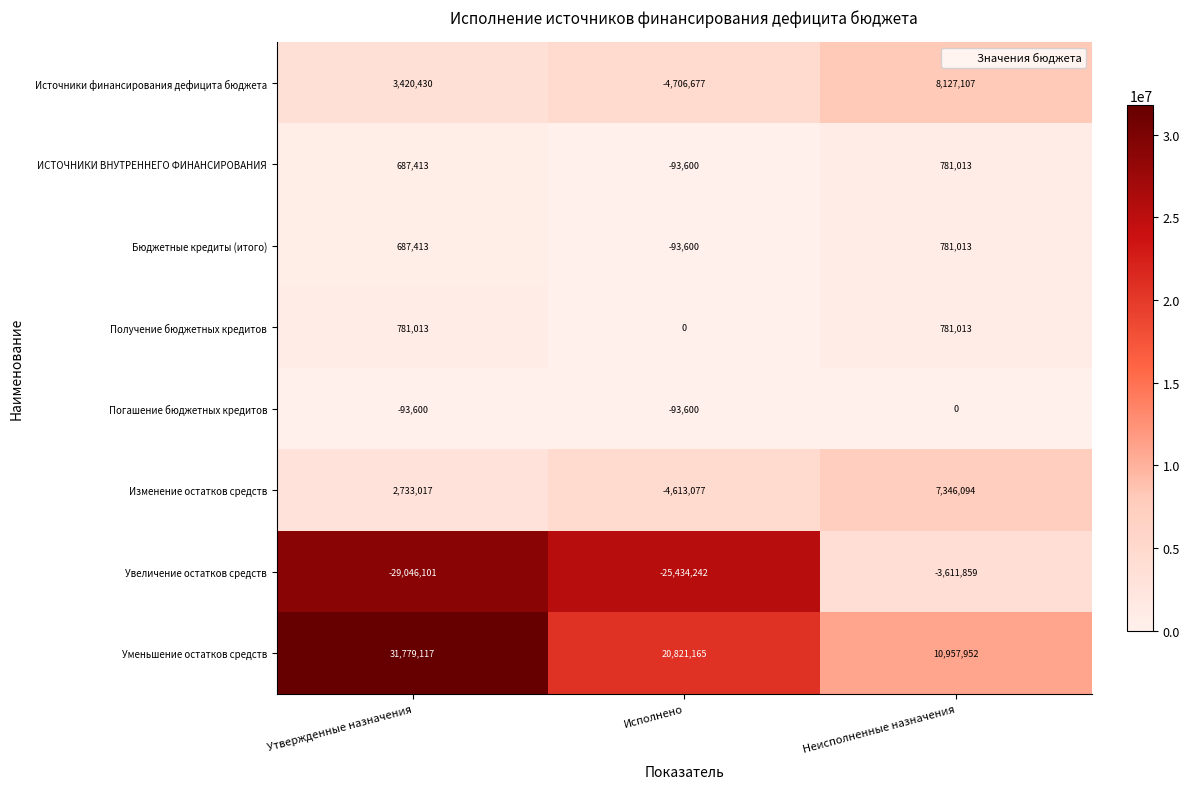

The Погашение бюджетных кредитов series shows -93600 at Исполнено. True or false?

True